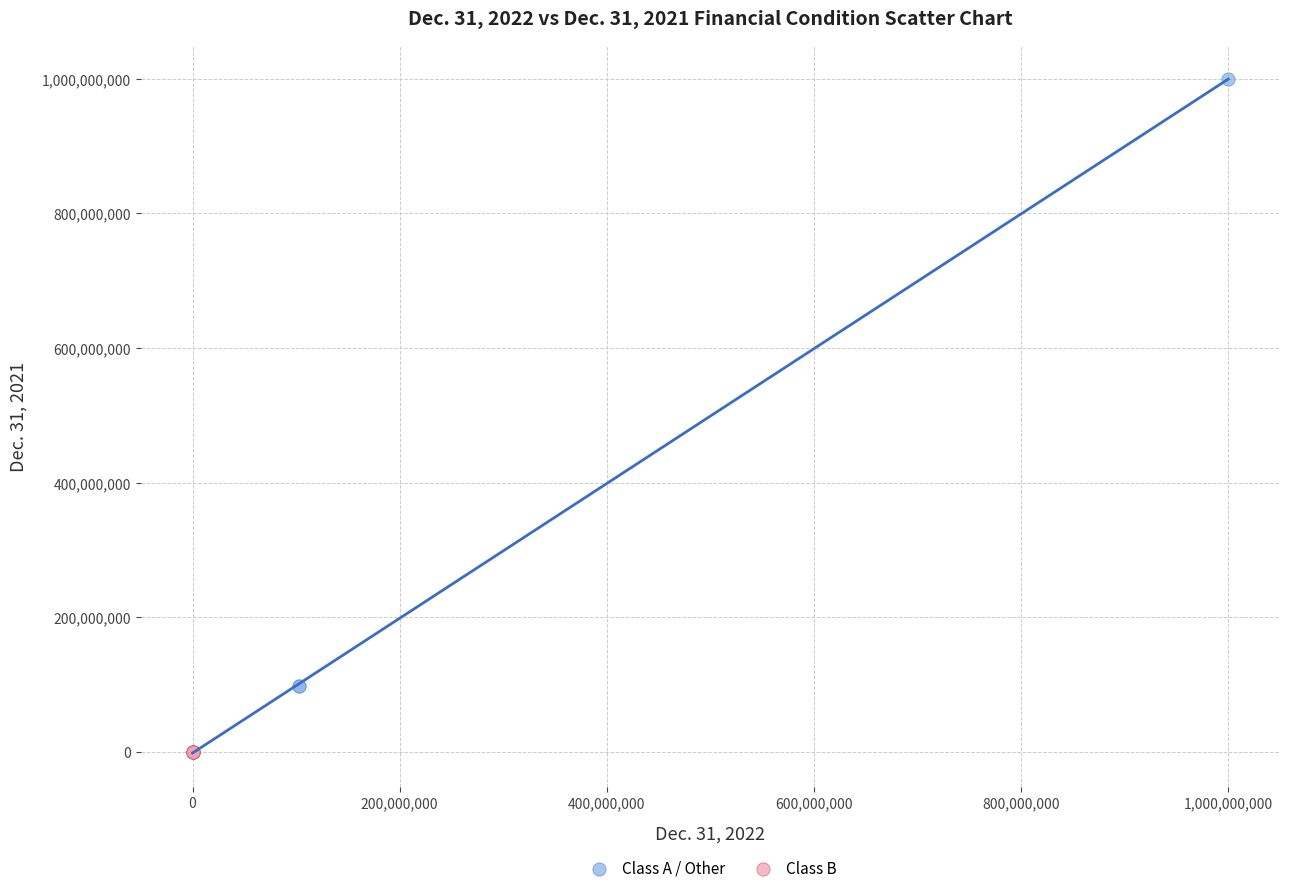

Which series has the largest Y range (max minus min)?

Class A / Other